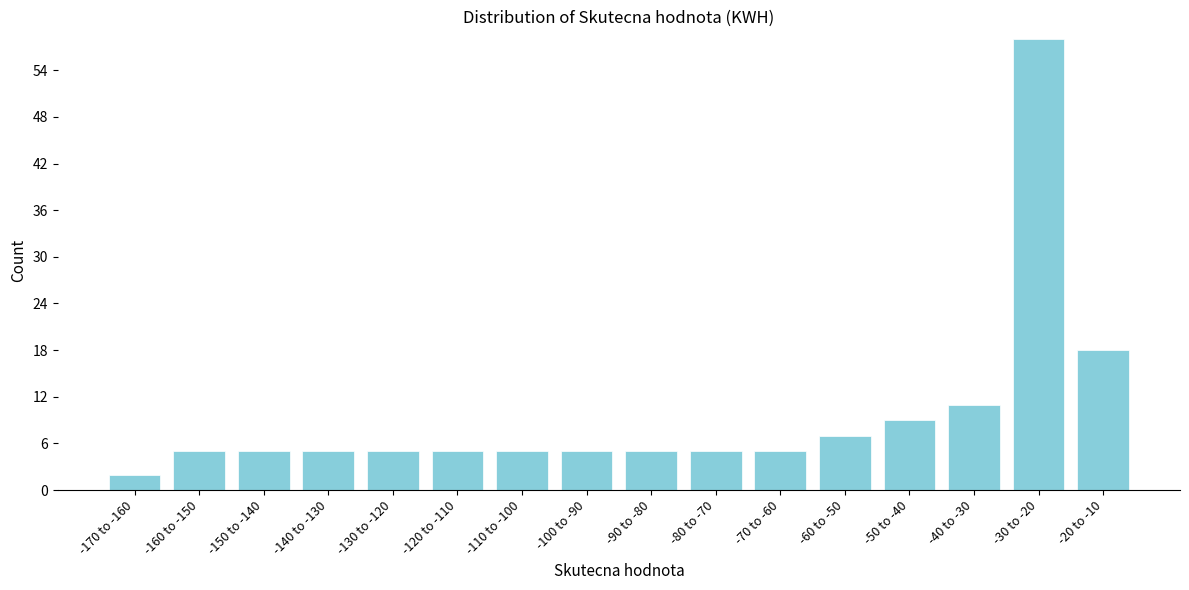

Reading right to left, transcribe all the data shown in this chart.

-20 to -10=18	-30 to -20=58	-40 to -30=11	-50 to -40=9	-60 to -50=7	-70 to -60=5	-80 to -70=5	-90 to -80=5	-100 to -90=5	-110 to -100=5	-120 to -110=5	-130 to -120=5	-140 to -130=5	-150 to -140=5	-160 to -150=5	-170 to -160=2